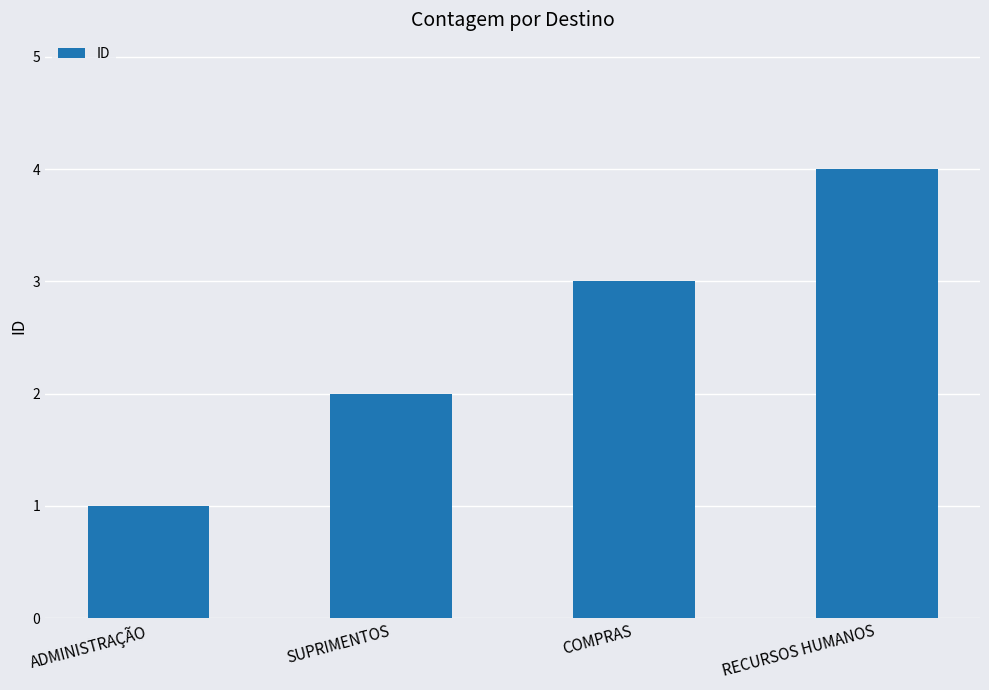

Does the chart contain any negative values?

No